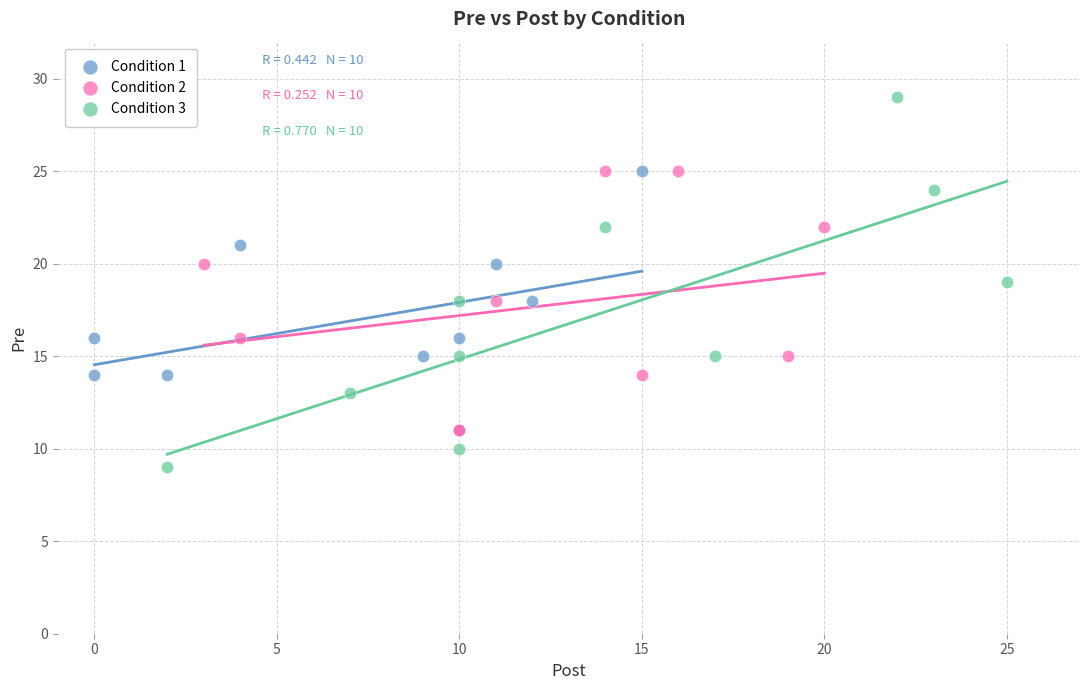

Which series contains the highest Y value?

Condition 3